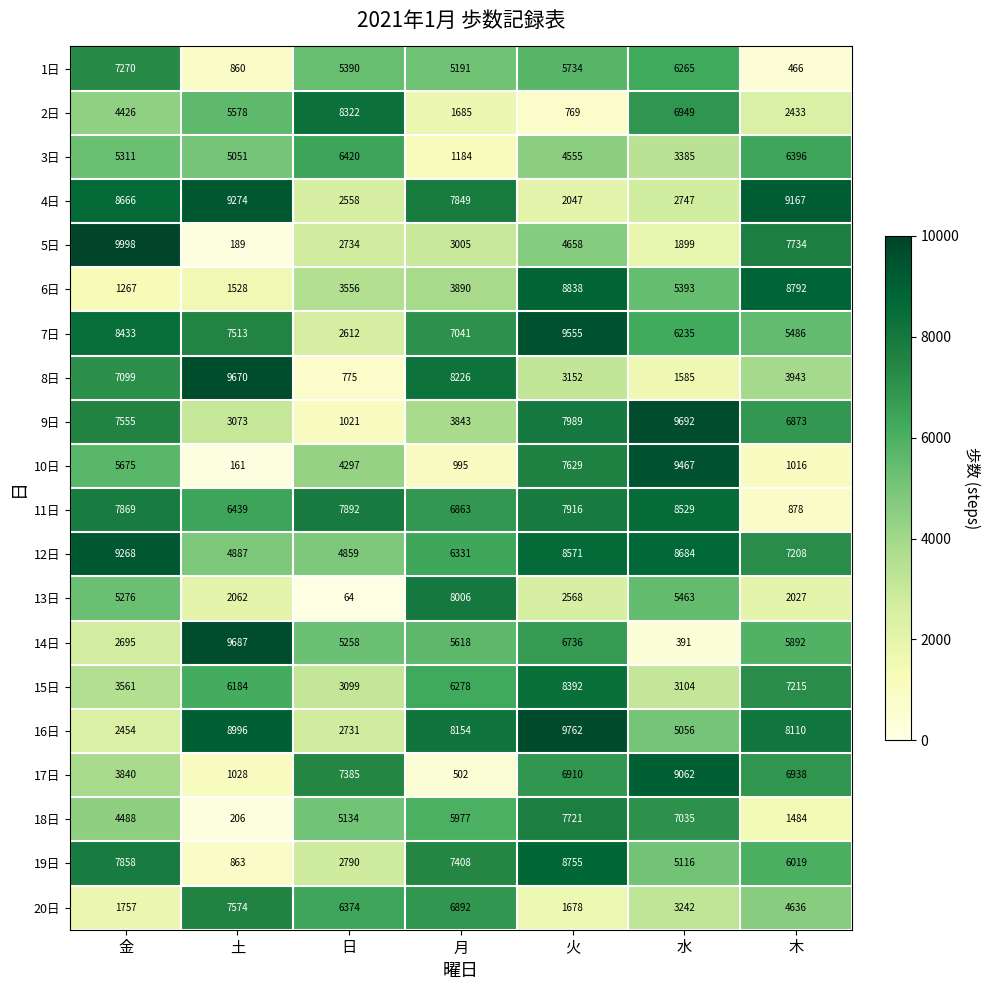

Between 日 and 水, which series saw the biggest shift?

9日